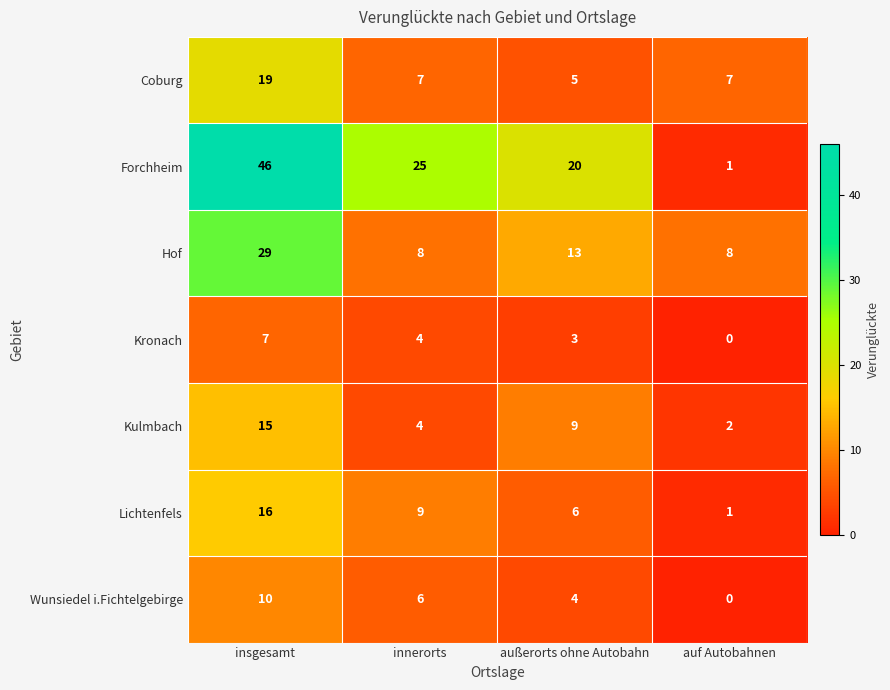

Reading left to right, list all the values displayed in this chart.

Coburg: insgesamt=19	innerorts=7	außerorts ohne Autobahn=5	auf Autobahnen=7
Forchheim: insgesamt=46	innerorts=25	außerorts ohne Autobahn=20	auf Autobahnen=1
Hof: insgesamt=29	innerorts=8	außerorts ohne Autobahn=13	auf Autobahnen=8
Kronach: insgesamt=7	innerorts=4	außerorts ohne Autobahn=3	auf Autobahnen=0
Kulmbach: insgesamt=15	innerorts=4	außerorts ohne Autobahn=9	auf Autobahnen=2
Lichtenfels: insgesamt=16	innerorts=9	außerorts ohne Autobahn=6	auf Autobahnen=1
Wunsiedel i.Fichtelgebirge: insgesamt=10	innerorts=6	außerorts ohne Autobahn=4	auf Autobahnen=0